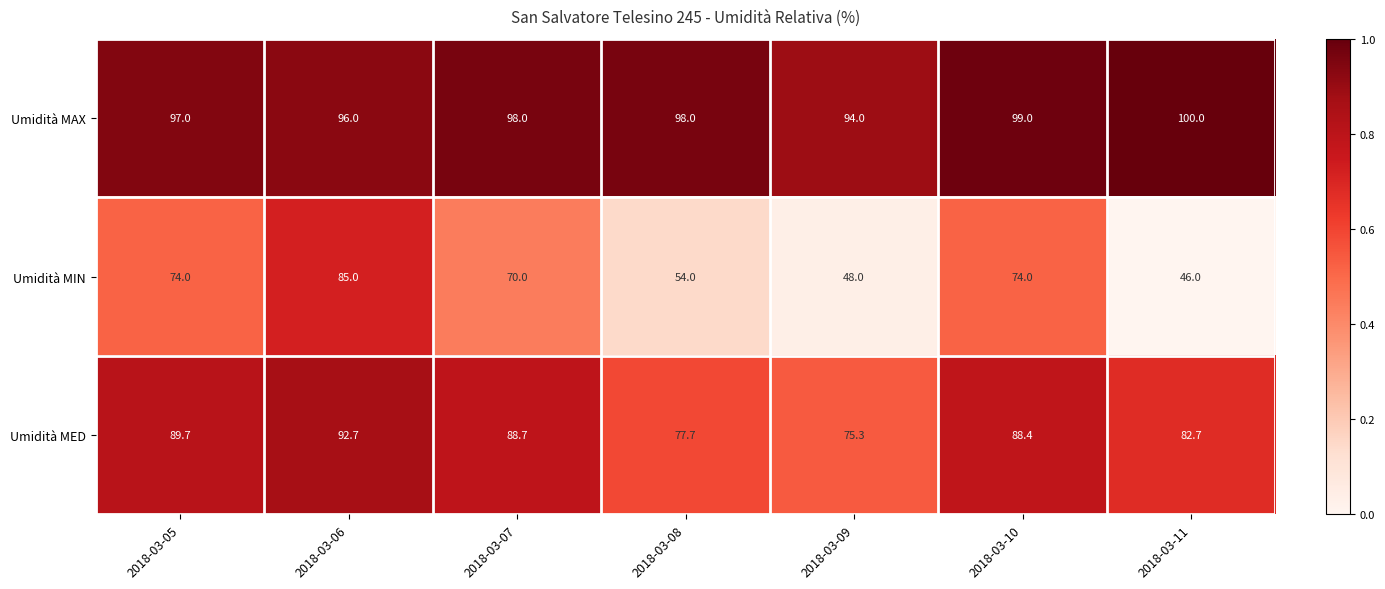

Reading left to right, list all the values displayed in this chart.

Umidità MAX: 97.0	96.0	98.0	98.0	94.0	99.0	100.0
Umidità MIN: 74.0	85.0	70.0	54.0	48.0	74.0	46.0
Umidità MED: 89.7	92.7	88.7	77.7	75.3	88.4	82.7